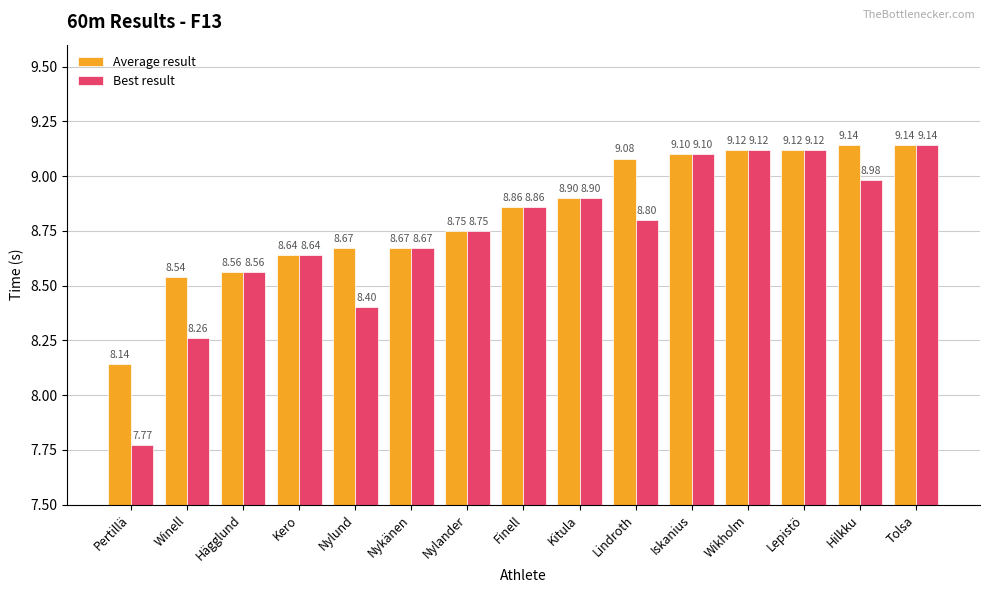

Between Winell and Hilkku, which series saw the biggest shift?

Best result